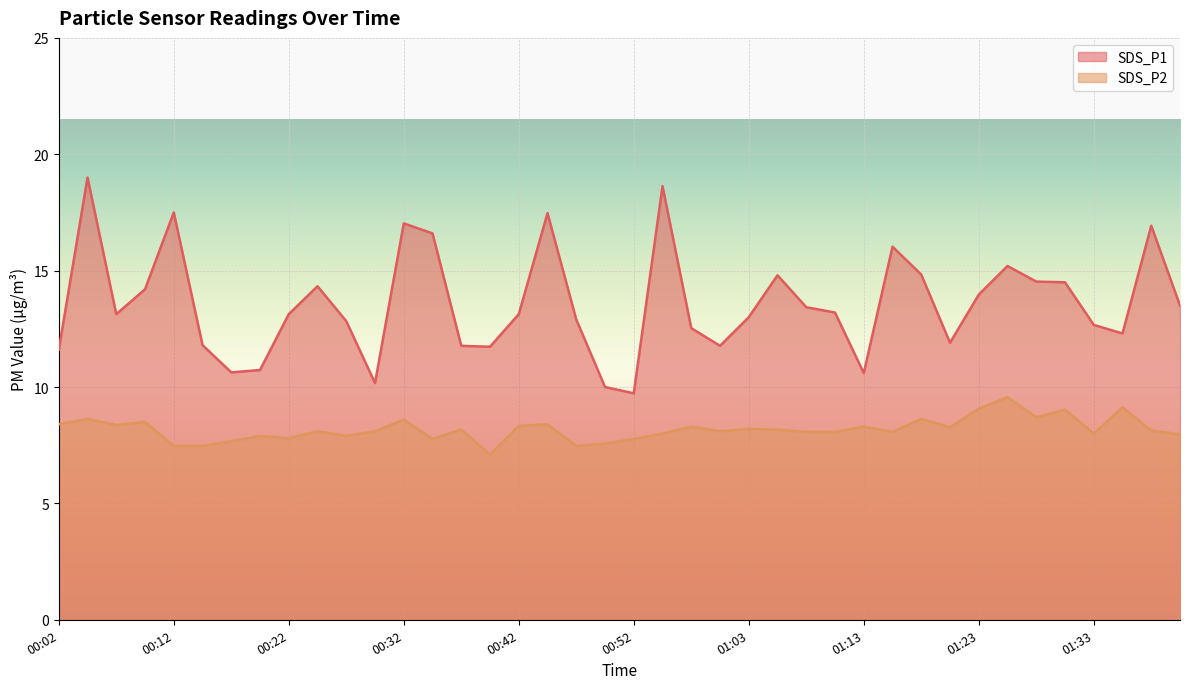

True or false: SDS_P1 has a value of 30.1 at 00:45.

False